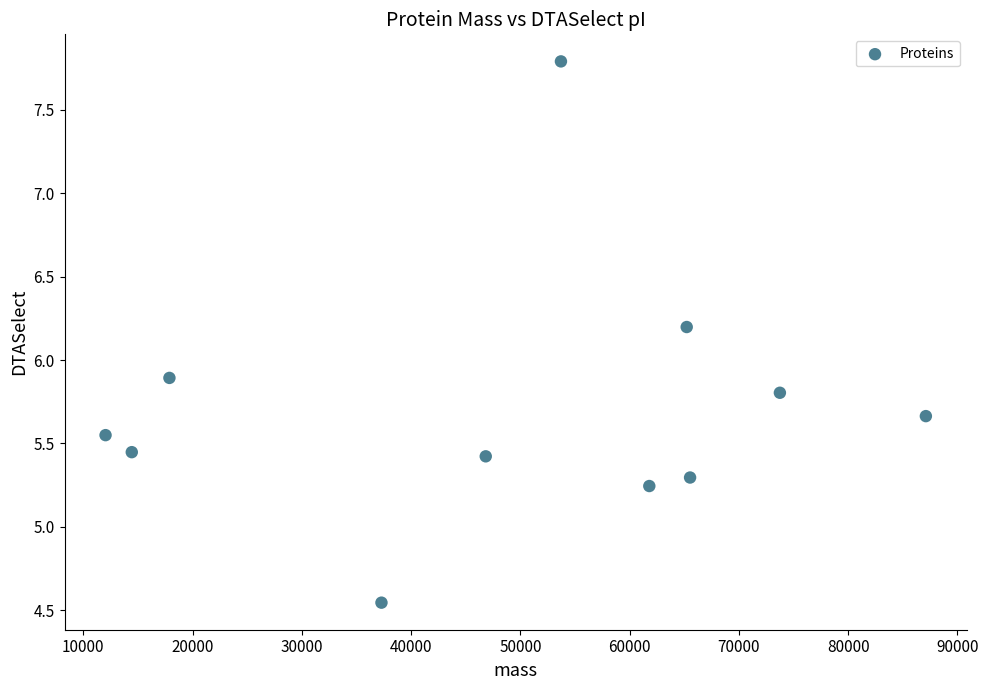

What is the average X value?

48694.4